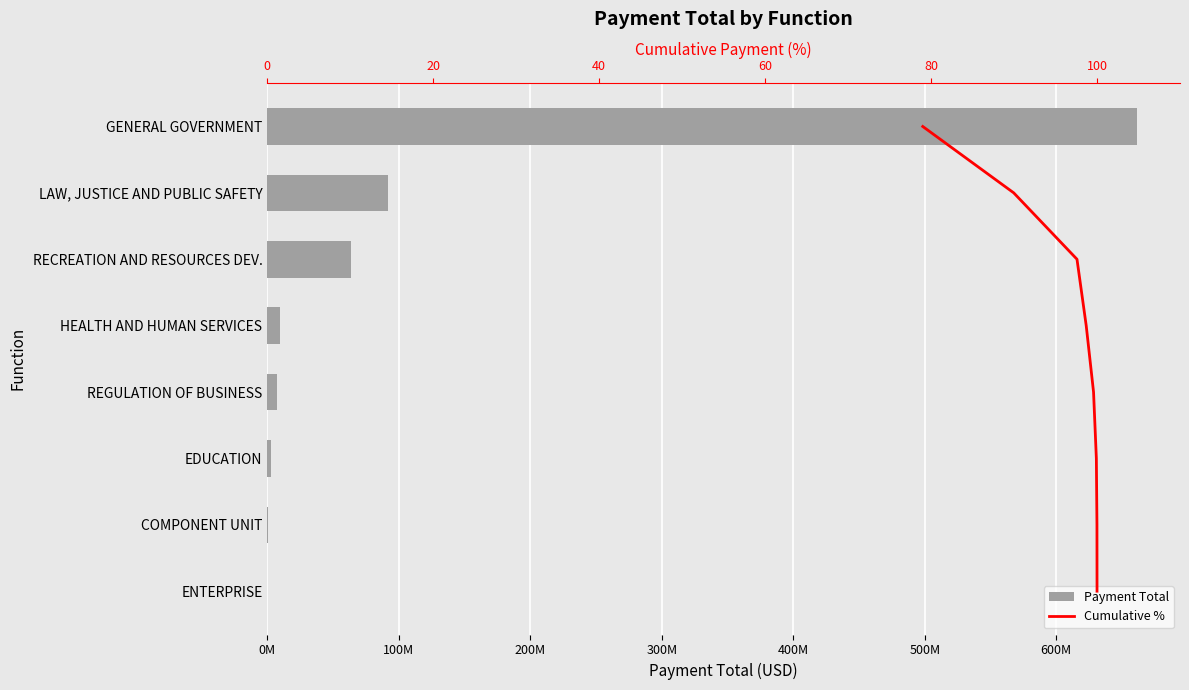

Is the value of Cumulative % at 100M greater than the value of Payment Total at 0M?

No